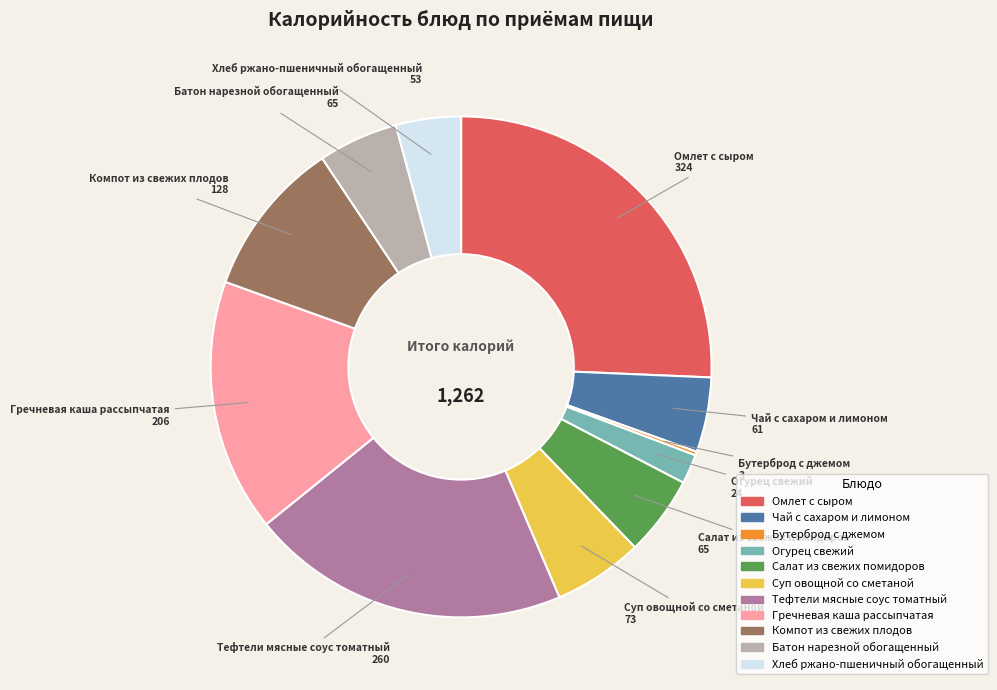

Is there any slice that represents more than half of the pie?

No